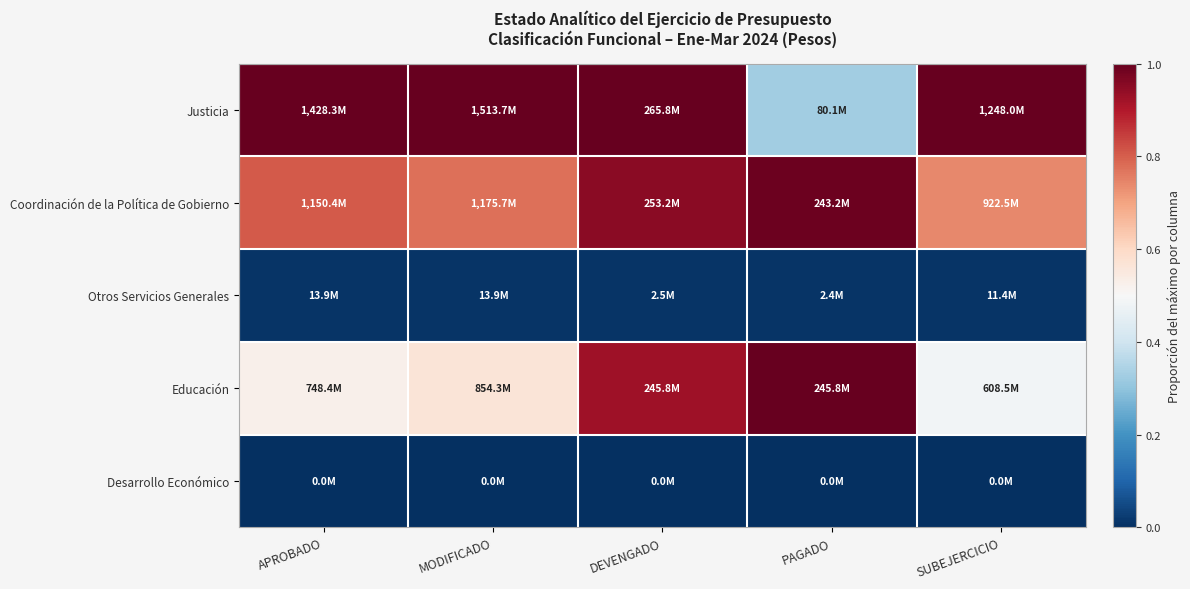

What is the spread (max minus min) of values at MODIFICADO?

1.0